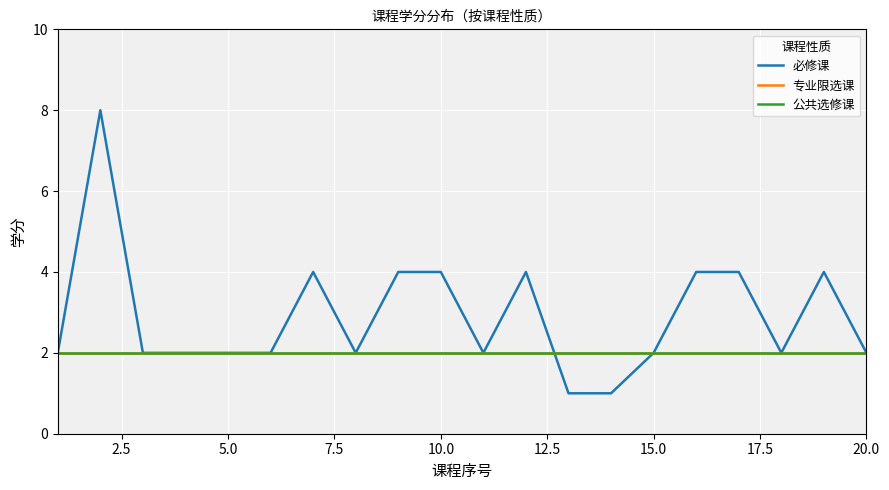

What is the minimum value shown in the chart?

1